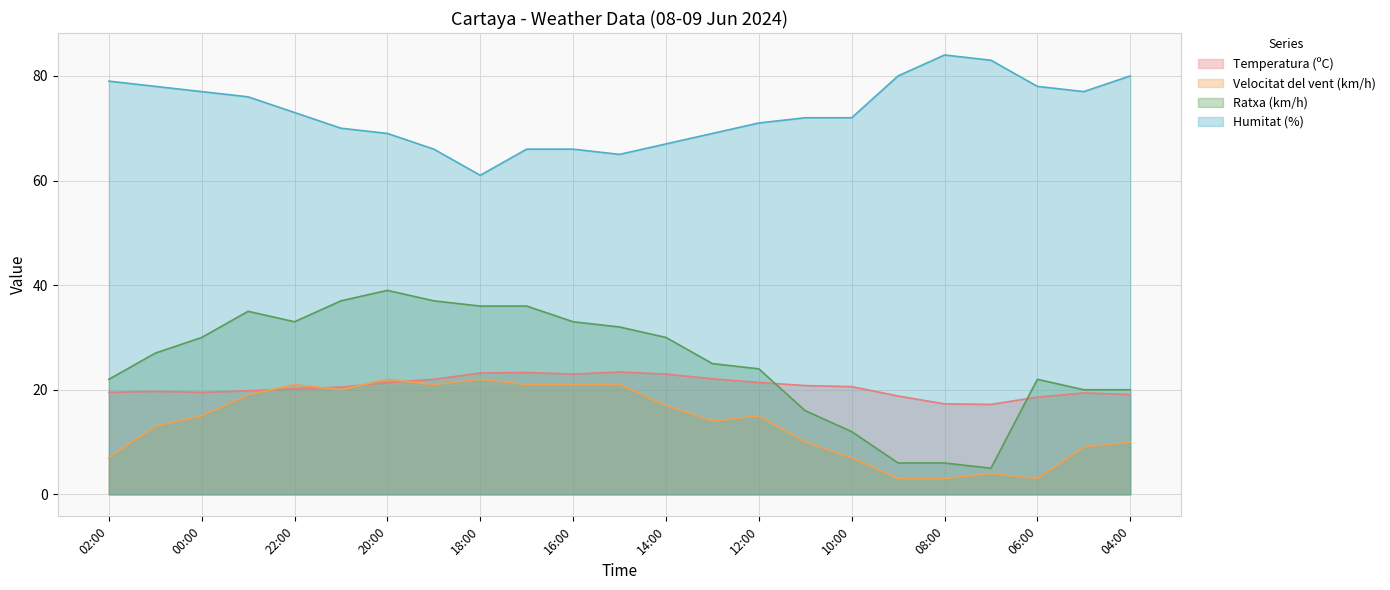

What is the difference between the maximum and second lowest values in the Temperatura (ºC) series?

6.1